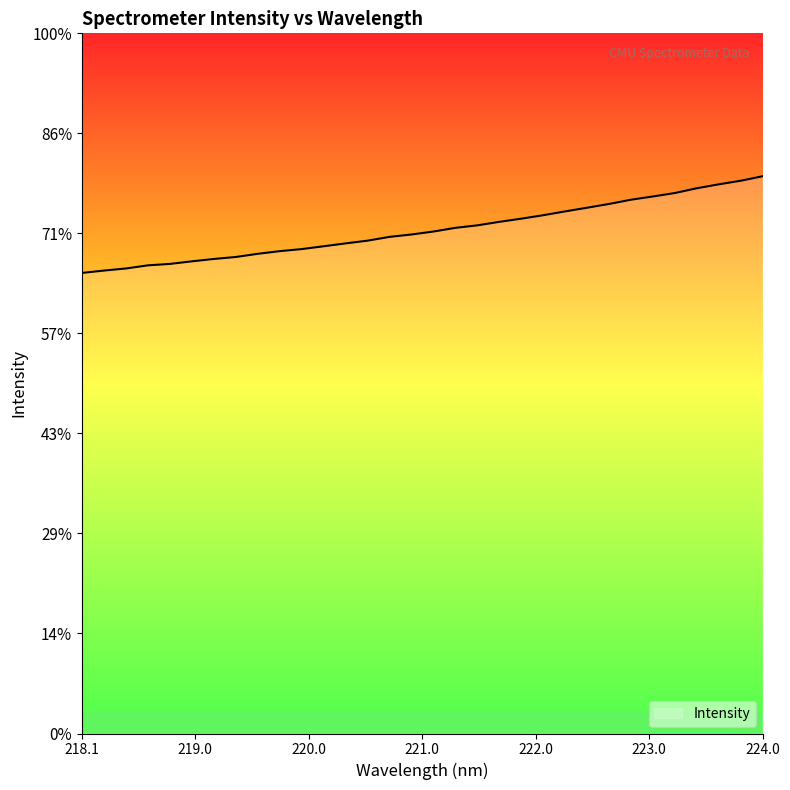

List the labels in order of value, smallest first.

218.0596, 218.2508, 218.442, 218.6332, 218.8244, 219.0156, 219.2067, 219.3979, 219.589, 219.7801, 219.9712, 220.1623, 220.3533, 220.5444, 220.7354, 220.9264, 221.1174, 221.3083, 221.4993, 221.6902, 221.8812, 222.0721, 222.263, 222.4538, 222.6447, 222.8355, 223.0264, 223.2172, 223.408, 223.5987, 223.7895, 223.9802